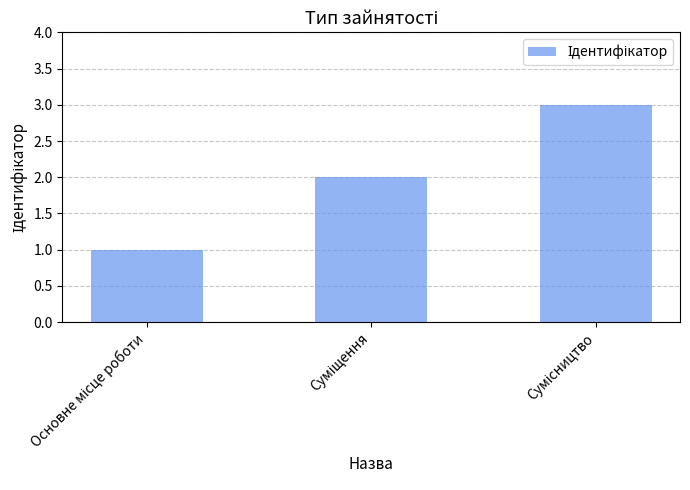

What is the greatest value displayed?

3